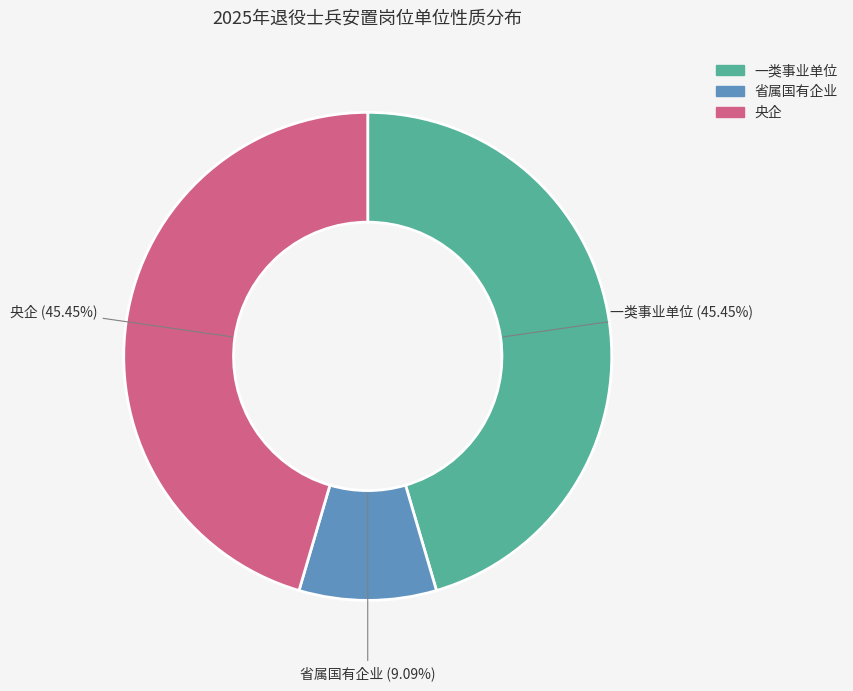

Is there any slice that represents more than half of the pie?

No